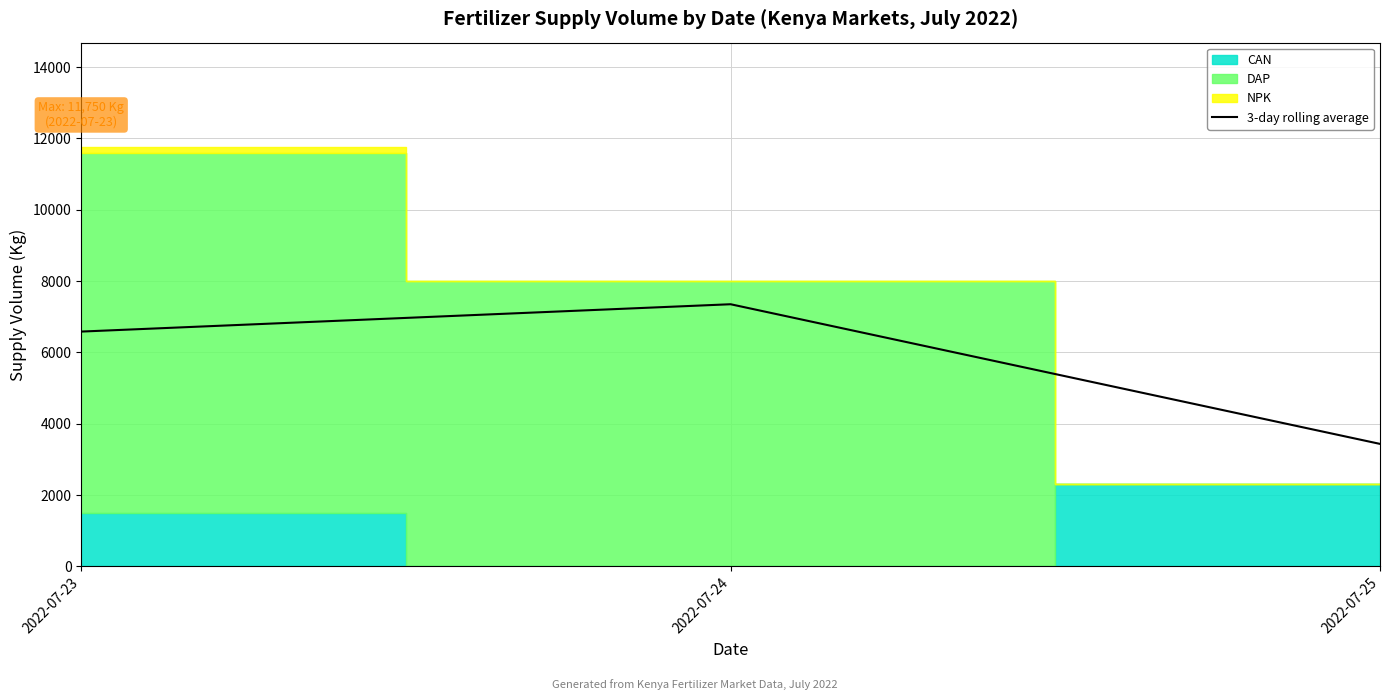

What is the value of the 2nd point from the left?

7350.0